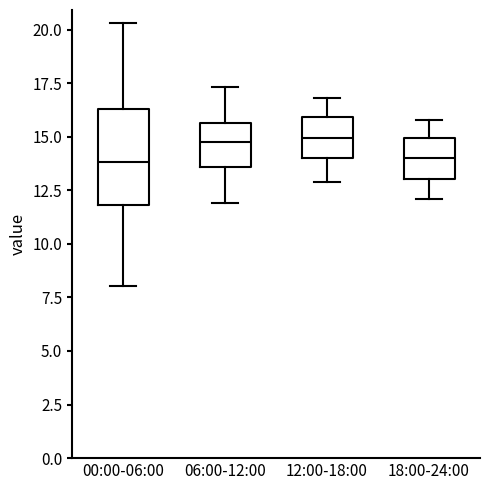

Comparing the boxes themselves (not the whiskers), which one is the tallest?

00:00-06:00